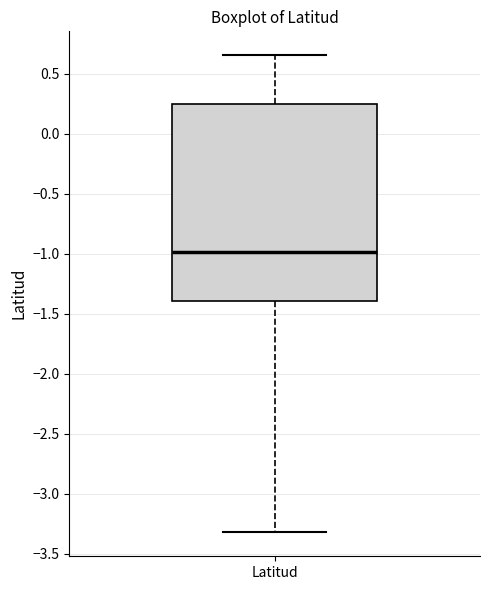

Transcribe this box plot: give where the median line is, the range the box spans, and where the two whiskers end, as read against the y-axis. The values are not printed on the chart, so give them approximately, as read against the axis.

median -1.00, box -1.40 to 0.25, whiskers -3.30 to 0.65